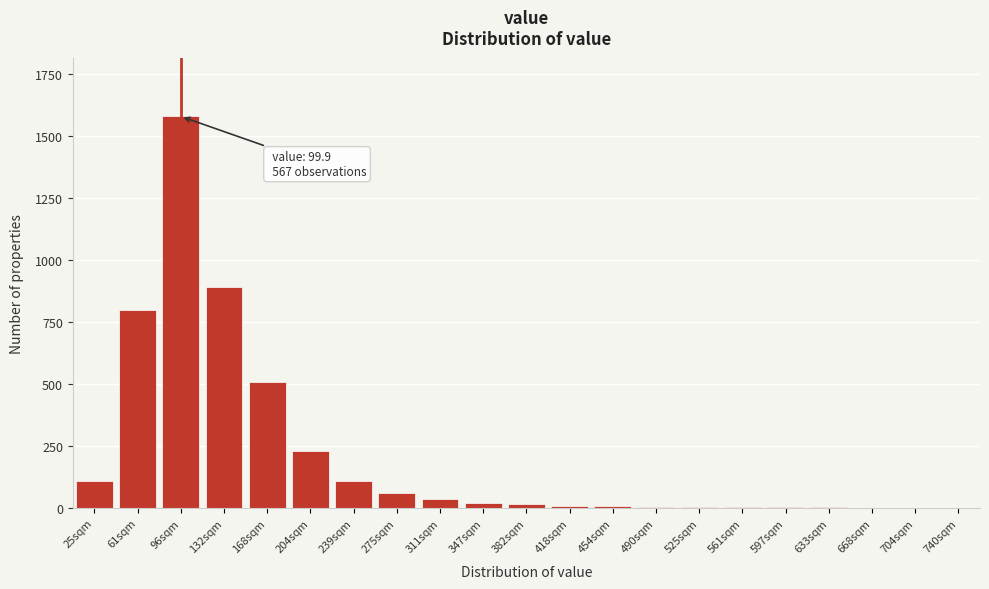

True or false: the data shows 800 at 61sqm.

True